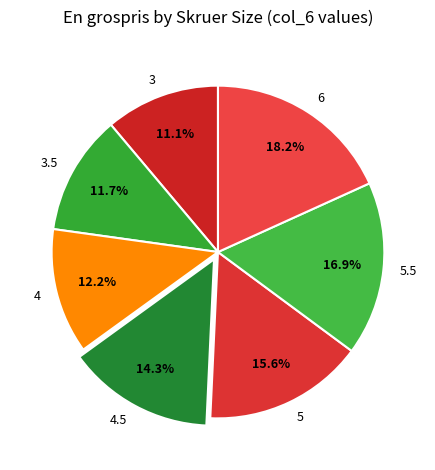

To the nearest percent, what portion does 5.5 represent?

17%